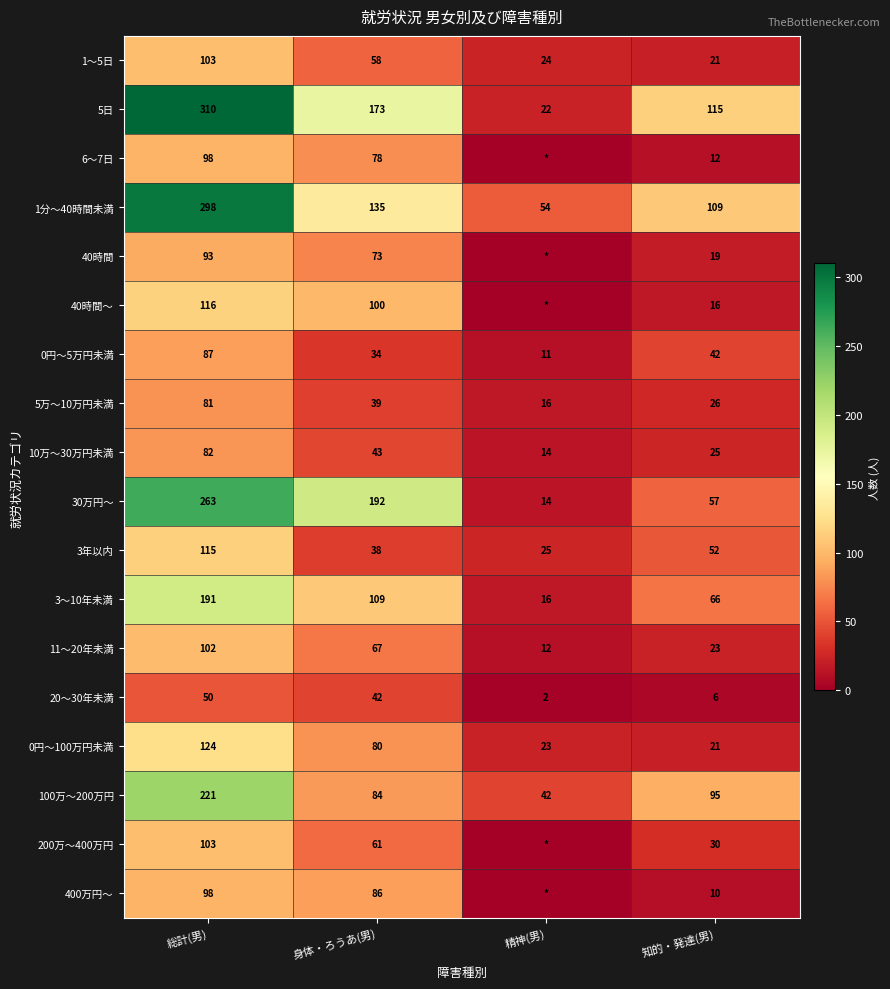

Which category has the lowest value in the 30万円～ series?

精神(男)